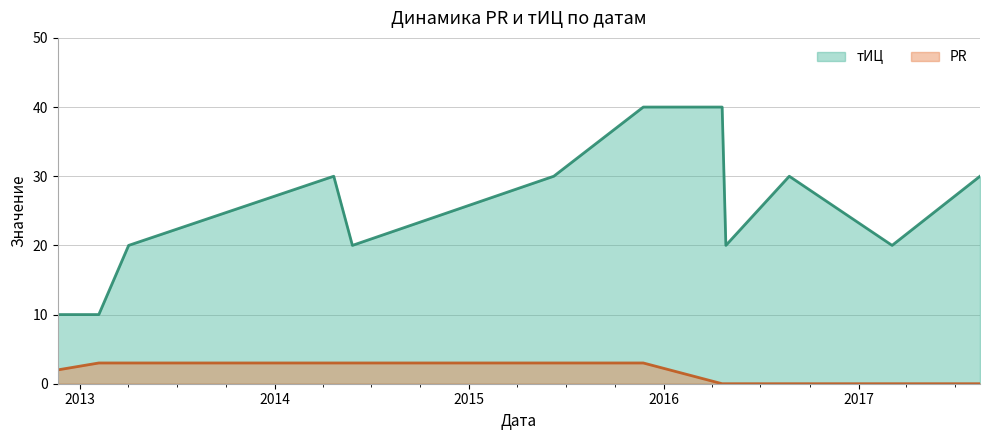

What is the greatest value displayed?

40